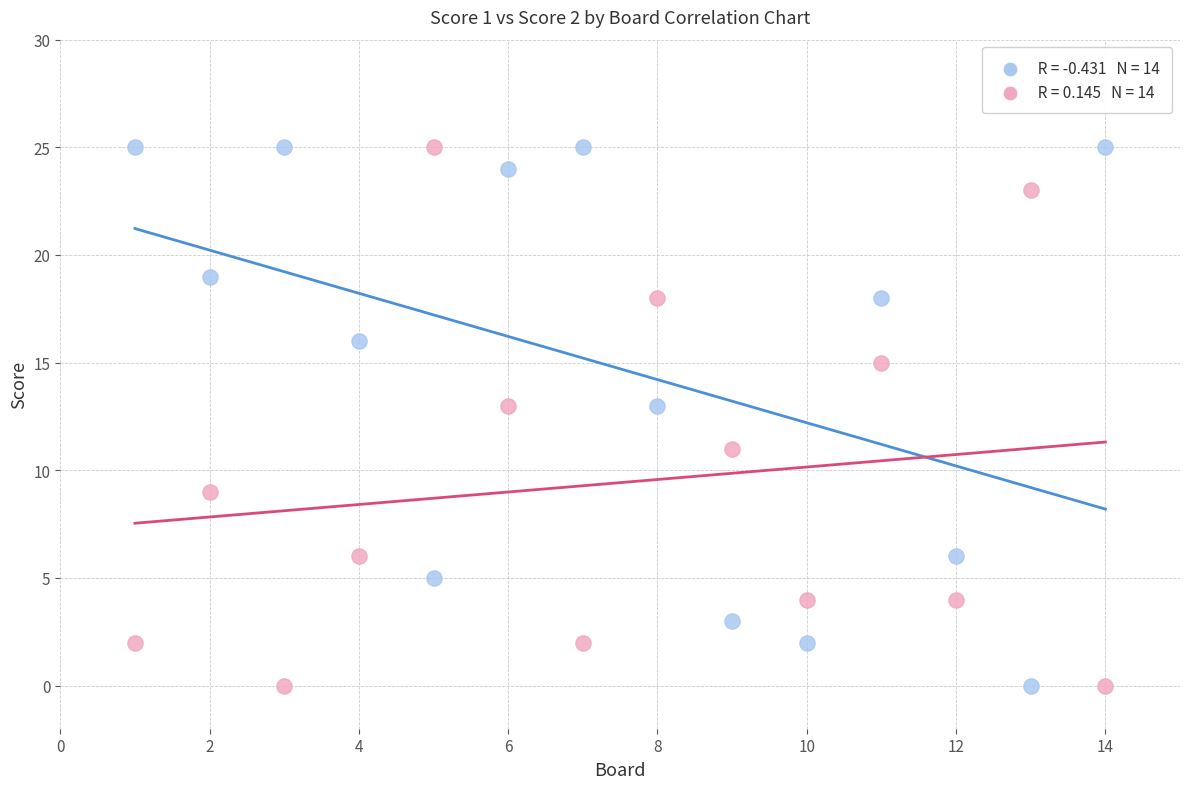

Across all data points, what is the range of X values (max minus min)?

13